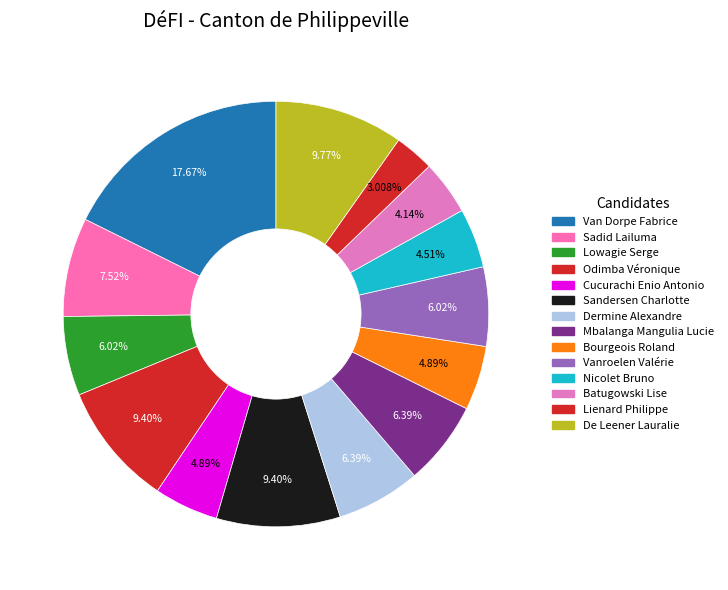

Count the number of slices in the pie.

14